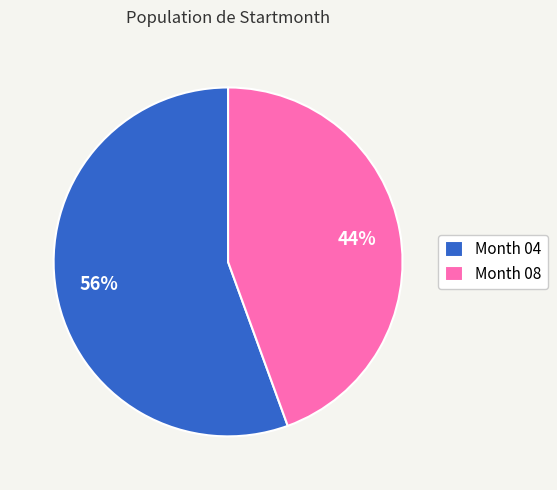

Is the sum of Month 04 and Month 08 greater than half?

Yes